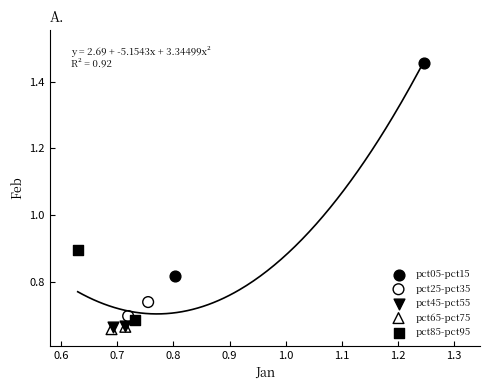

Which series has the widest spread of Y values?

pct05-pct15